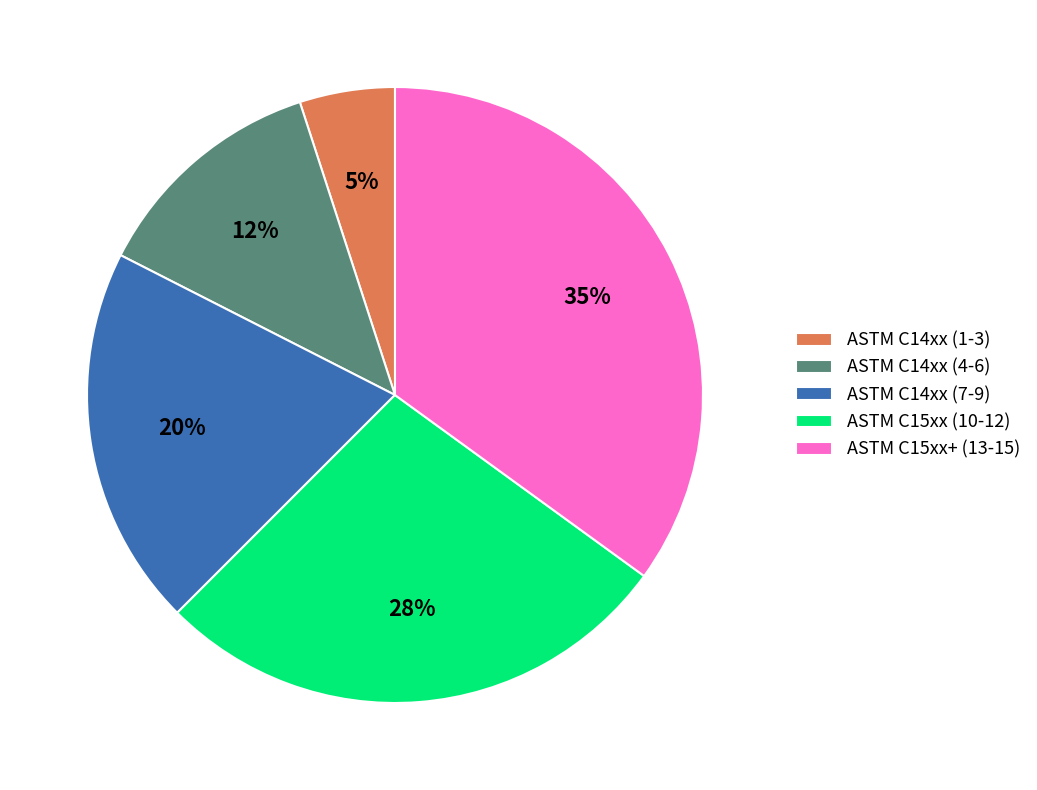

To the nearest percent, what is the combined percentage of ASTM C14xx (1-3) and ASTM C15xx (10-12)?

33%